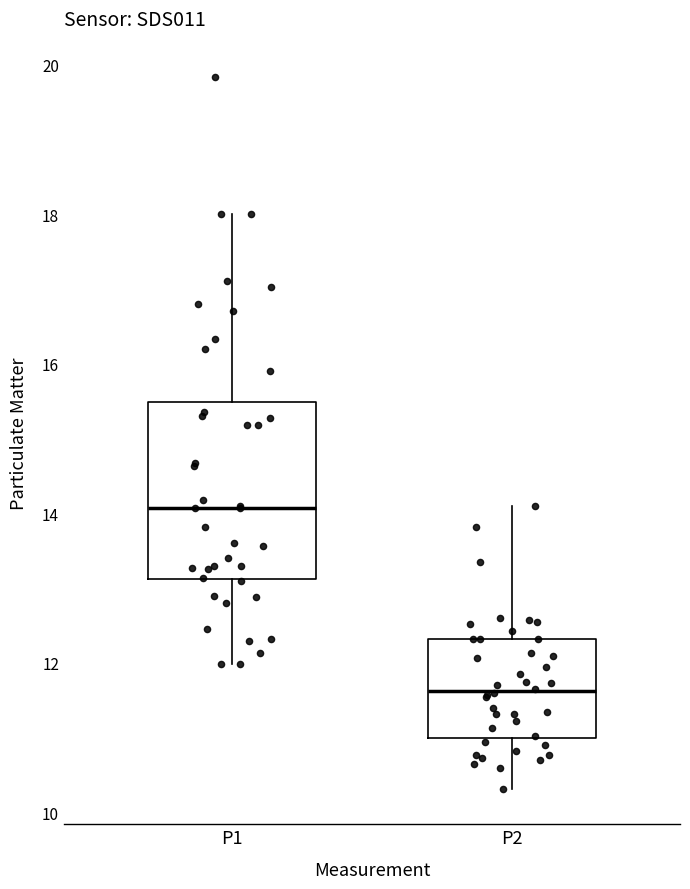

Reading left to right, read every box against the y-axis: the position of its median line, the range the box covers, and the ends of its whiskers. The values are not printed on the chart, so give them approximately, as read against the axis.

P1: median 14.0, box 13.2 to 15.4, whiskers 12.0 to 18.0
P2: median 11.6, box 11.0 to 12.4, whiskers 10.4 to 14.2